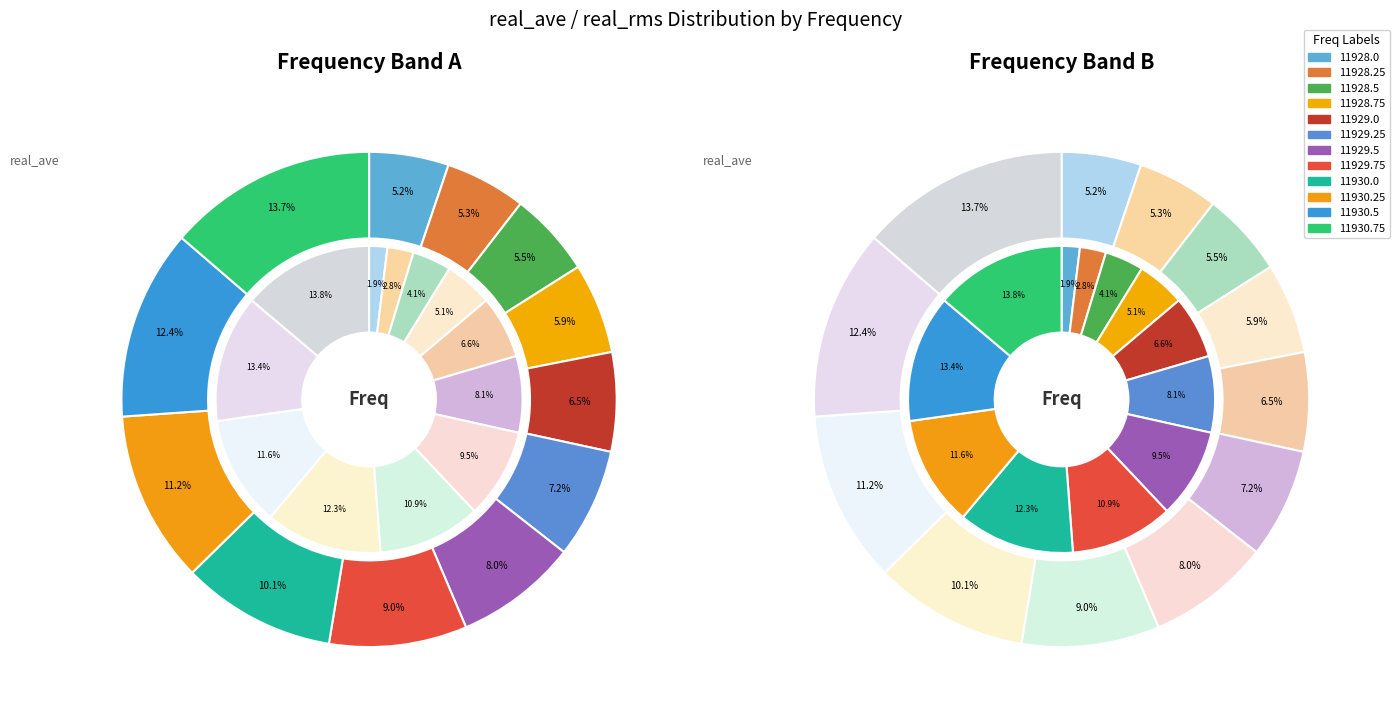

Count the number of slices in the pie.

12